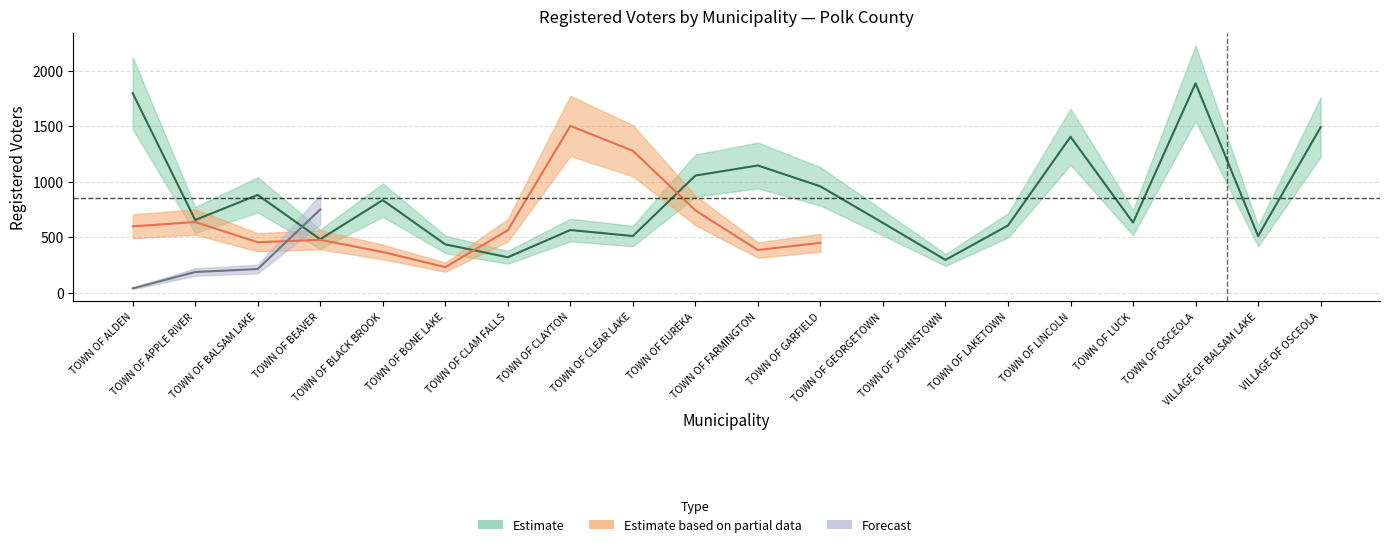

Reading left to right, transcribe all the data shown in this chart.

Estimate: 1797	655	881	482	834	436	320	565	511	1055	1146	958	629	296	606	1404	632	1886	511	1490
Estimate based on partial data: 598	637	455	477	367	231	563	1502	1278	742	385	450	0	0	0	0	0	0	0	0
Forecast: 40	187	214	750	0	0	0	0	0	0	0	0	0	0	0	0	0	0	0	0